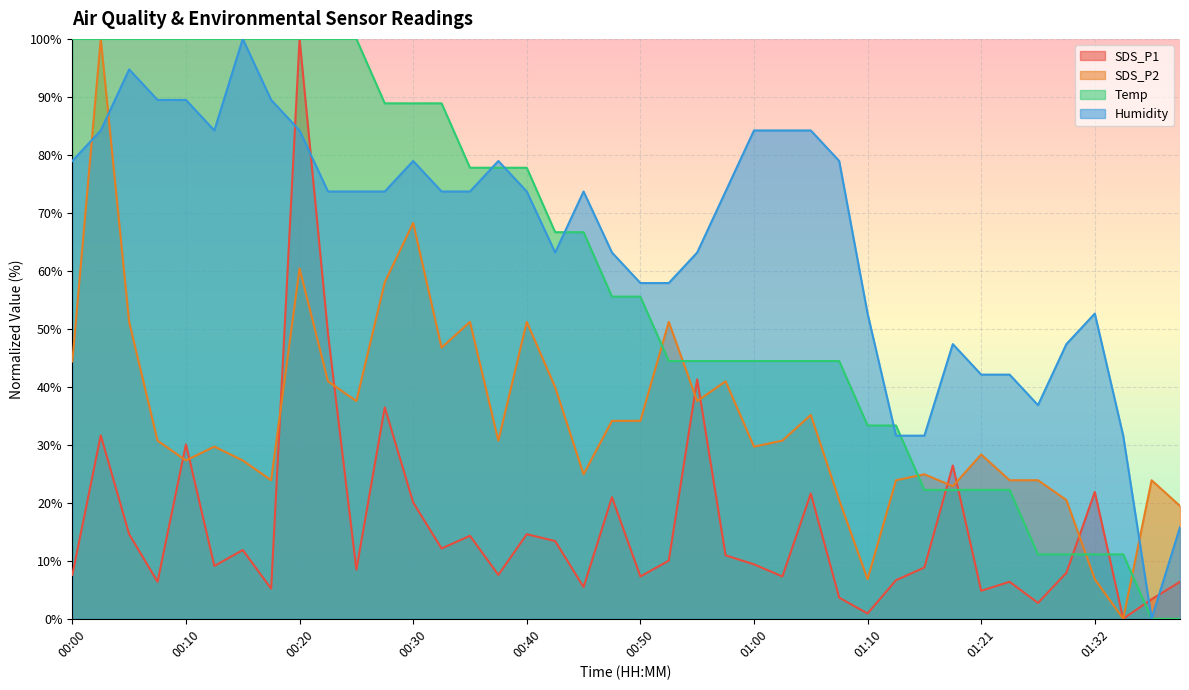

Reading left to right, transcribe all the data shown in this chart.

SDS_P1: 7.6	31.6	14.6	6.4	30.1	9.1	11.9	5.2	100.0	49.2	8.5	36.5	20.1	12.1	14.3	7.6	14.6	13.4	5.5	21.0	7.3	10.0	41.3	10.9	9.4	7.3	21.6	3.6	0.9	6.7	8.8	26.4	4.8	6.4	2.7	7.9	21.9	0.0	3.4	6.4
SDS_P2: 44.4	100.0	51.2	30.7	27.3	29.7	27.3	23.9	60.4	41.0	37.5	58.0	68.3	46.8	51.2	30.7	51.2	39.9	24.9	34.1	34.1	51.2	37.5	41.0	29.7	30.7	35.2	20.5	6.8	23.9	24.9	22.9	28.3	23.9	23.9	20.5	6.8	0.0	23.9	19.5
Temp: 100.0	100.0	100.0	100.0	100.0	100.0	100.0	100.0	100.0	100.0	100.0	88.9	88.9	88.9	77.8	77.8	77.8	66.7	66.7	55.6	55.6	44.4	44.4	44.4	44.4	44.4	44.4	44.4	33.3	33.3	22.2	22.2	22.2	22.2	11.1	11.1	11.1	11.1	0.0	0.0
Humidity: 78.9	84.2	94.7	89.5	89.5	84.2	100.0	89.5	84.2	73.7	73.7	73.7	78.9	73.7	73.7	78.9	73.7	63.2	73.7	63.2	57.9	57.9	63.2	73.7	84.2	84.2	84.2	78.9	52.6	31.6	31.6	47.4	42.1	42.1	36.8	47.4	52.6	31.6	0.0	15.8